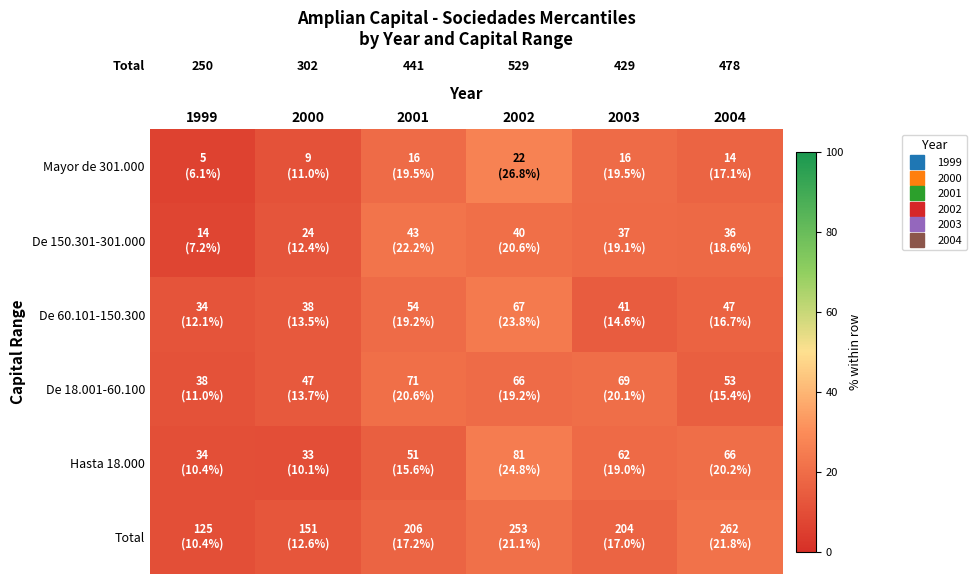

Is the value of De 18.001-60.100 at 1999 greater than the value of De 150.301-301.000 at 2001?

No